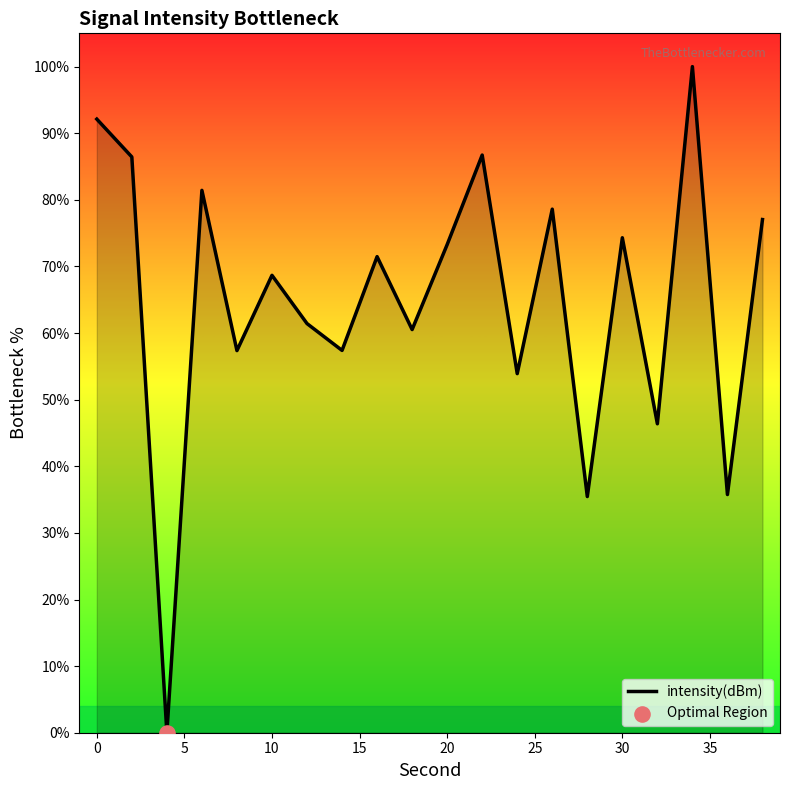

What is the difference between the maximum and minimum values?

100.0